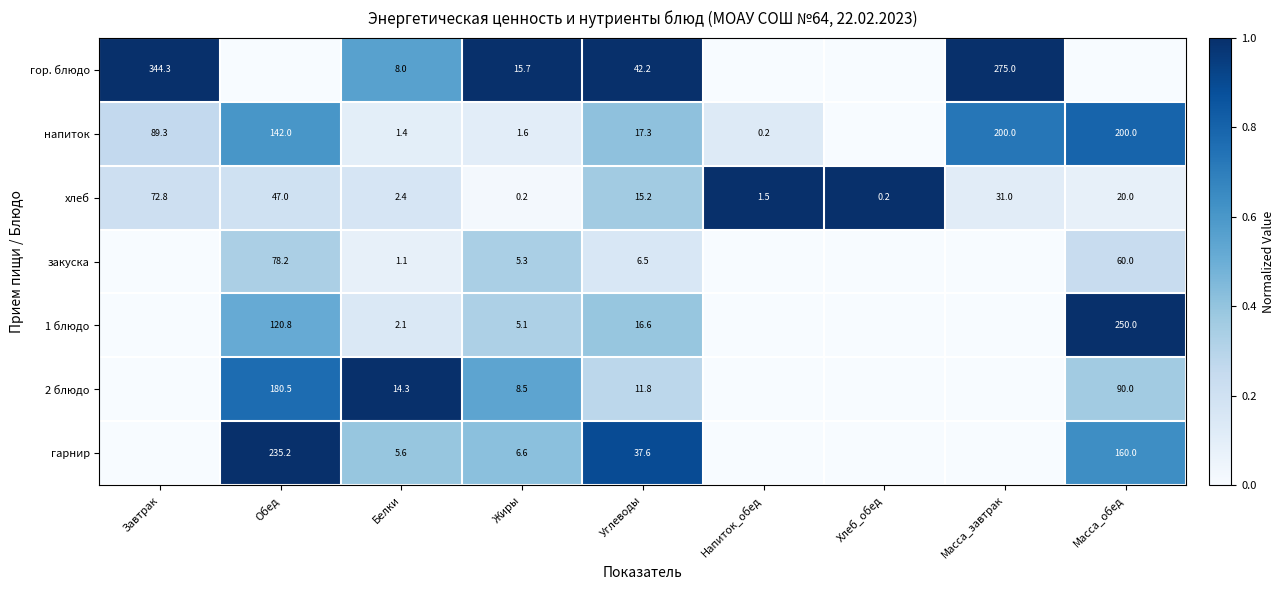

Is it true that хлеб equals 0.2 at Хлеб_обед?

True